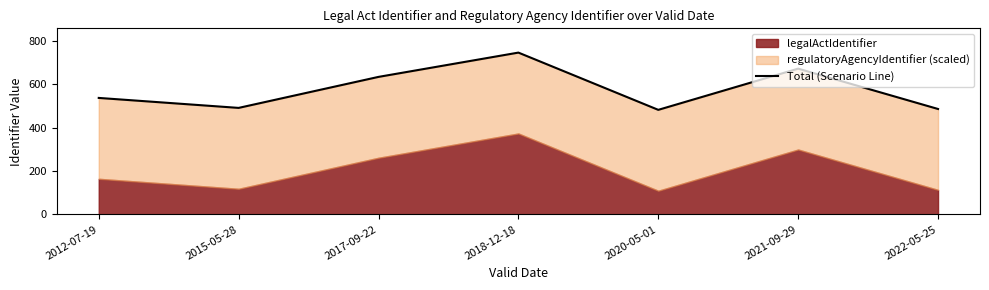

At which category does the chart reach its minimum across all series?

2020-05-01